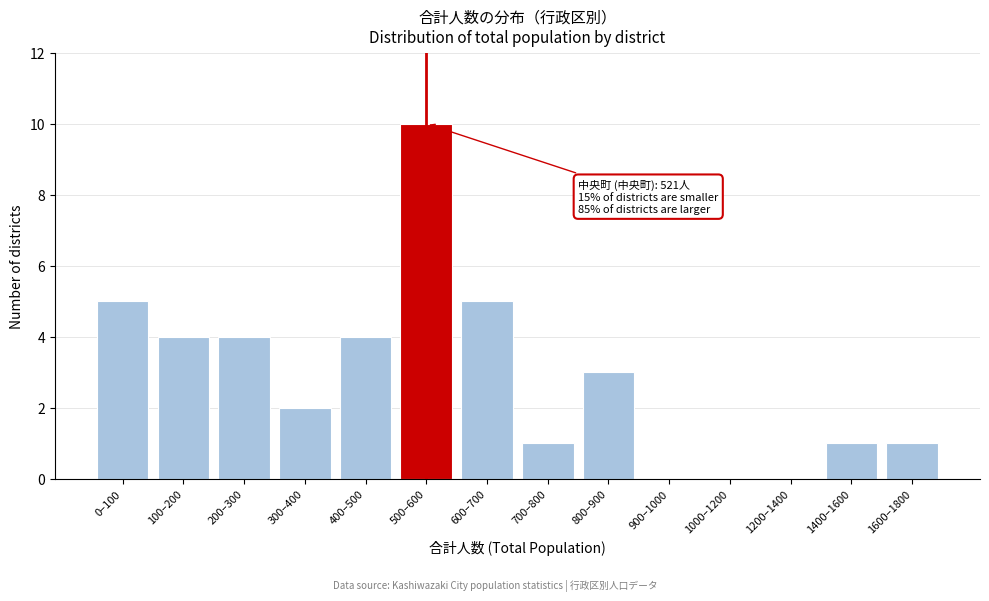

Reading right to left, extract all data points from this chart.

1600–1800=1	1400–1600=1	1200–1400=0	1000–1200=0	900–1000=0	800–900=3	700–800=1	600–700=5	500–600=10	400–500=4	300–400=2	200–300=4	100–200=4	0–100=5